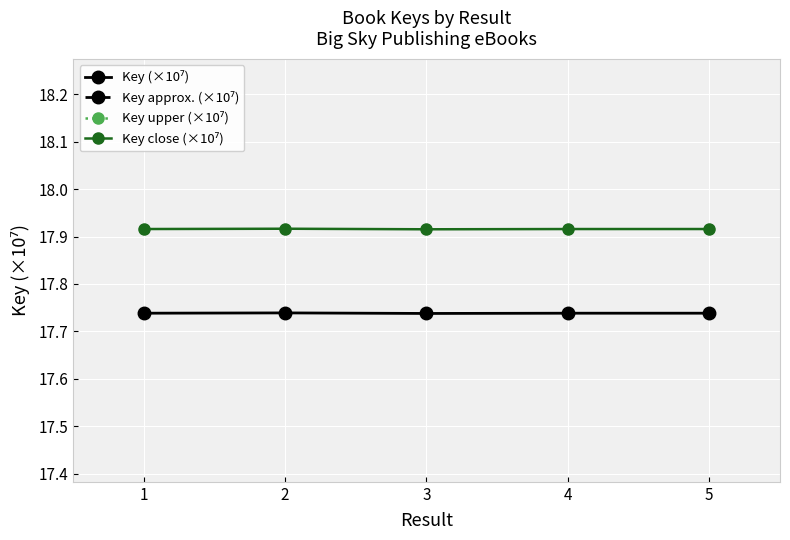

What value does the Key close (×10⁷) series have at 1?

17.9